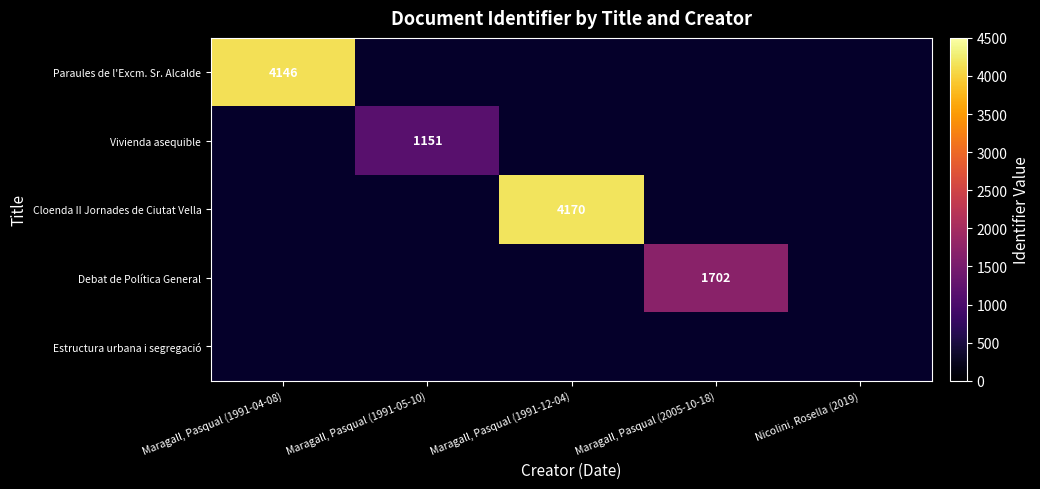

At how many categories does at least one series exceed 3715?

2